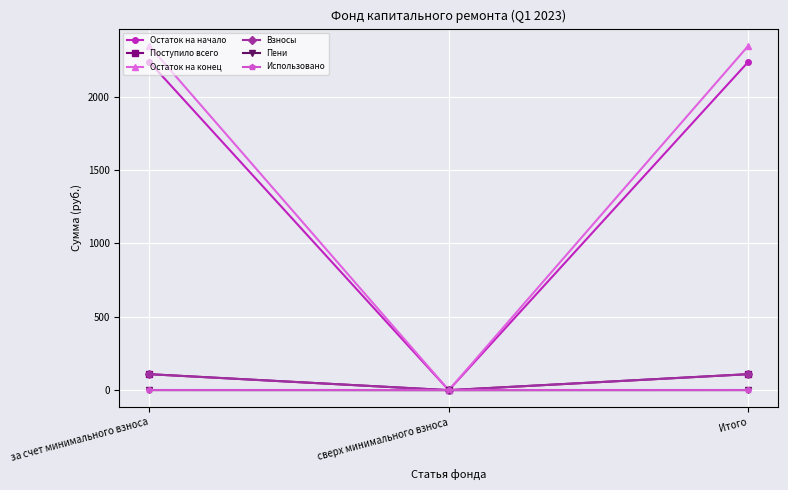

Is it true that Остаток на начало equals 1458.9 at сверх минимального взноса?

False